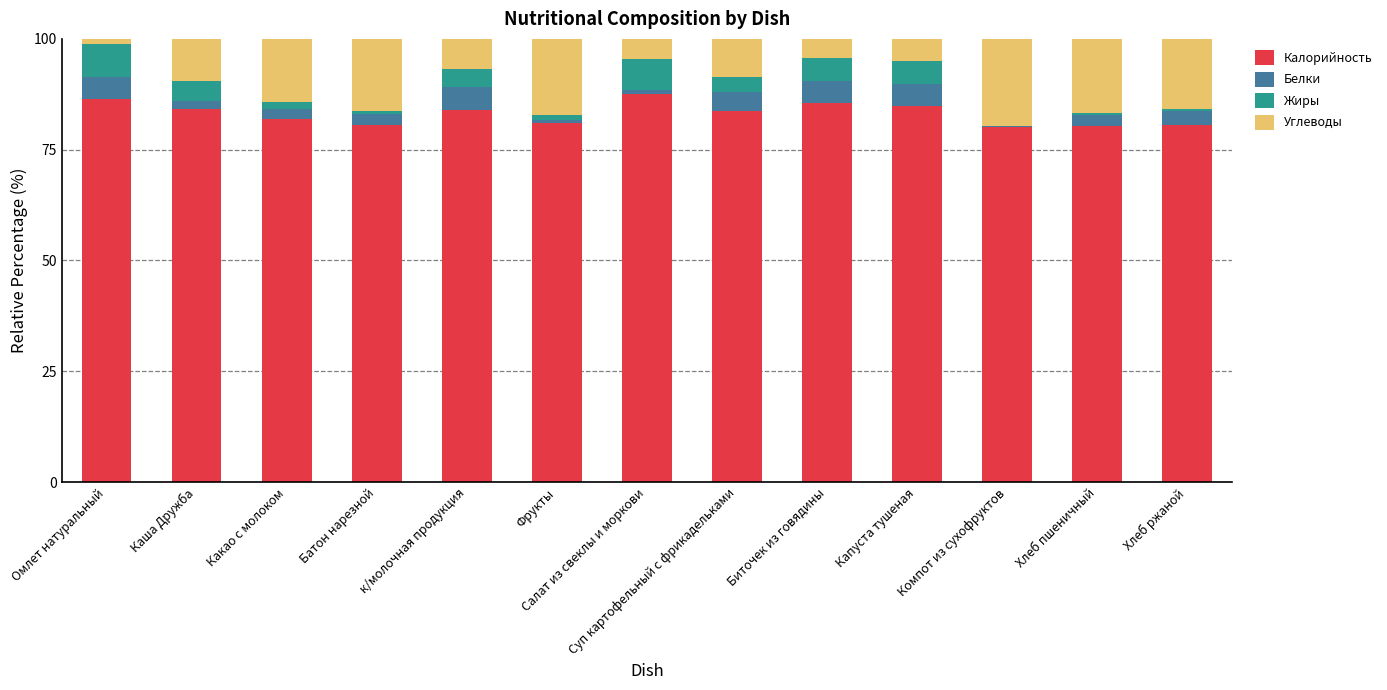

What is the highest value of the Калорийность series?

87.6